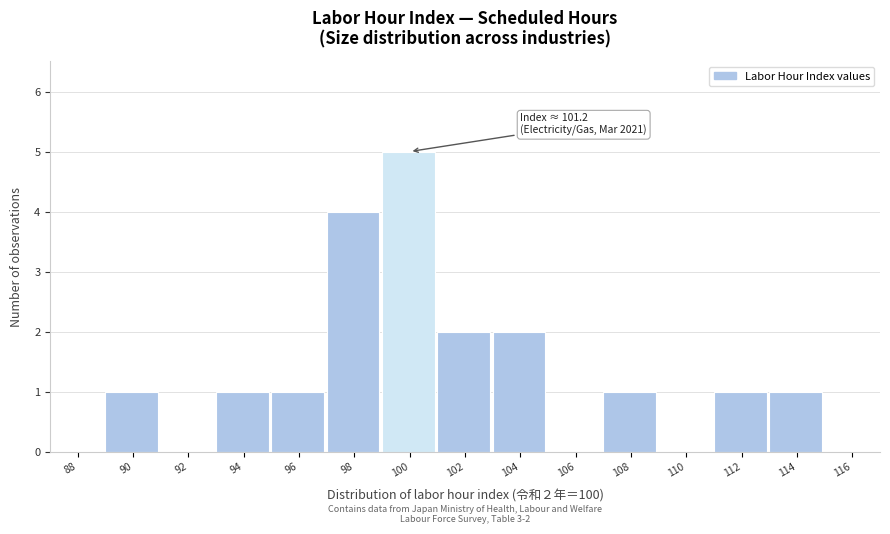

Reading right to left, transcribe all the data shown in this chart.

116=0	114=1	112=1	110=0	108=1	106=0	104=2	102=2	100=5	98=4	96=1	94=1	92=0	90=1	88=0